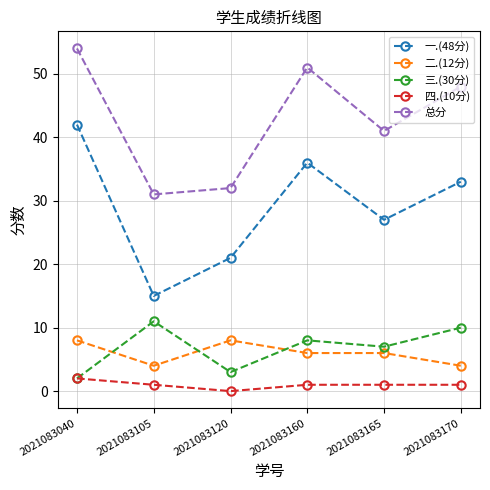

True or false: 三.(30分) and 一.(48分) intersect in this chart.

False